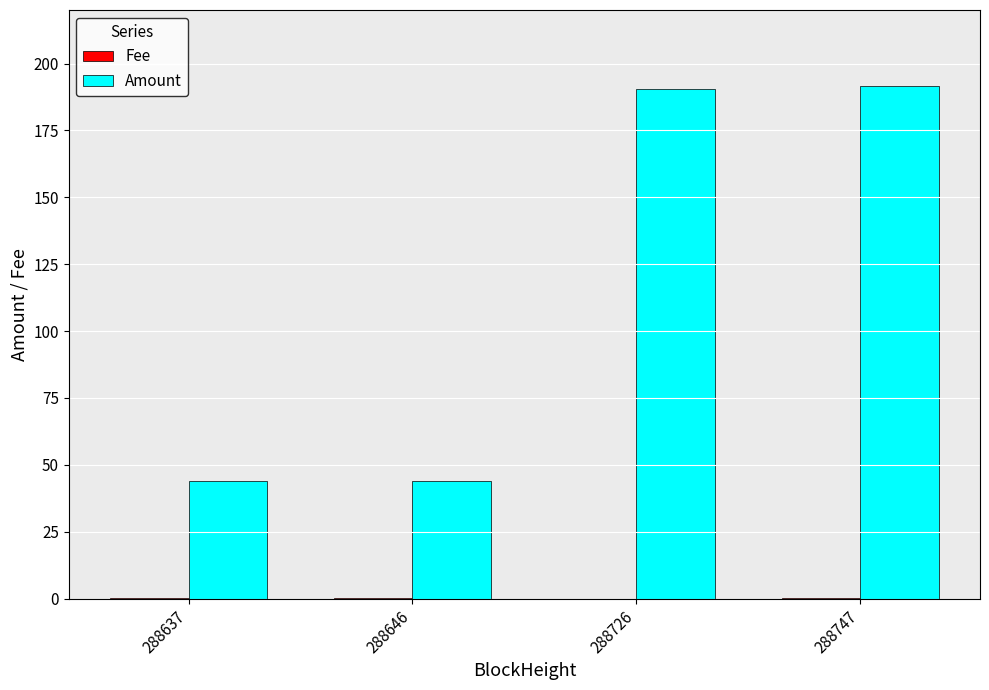

How many groups of bars are there?

4